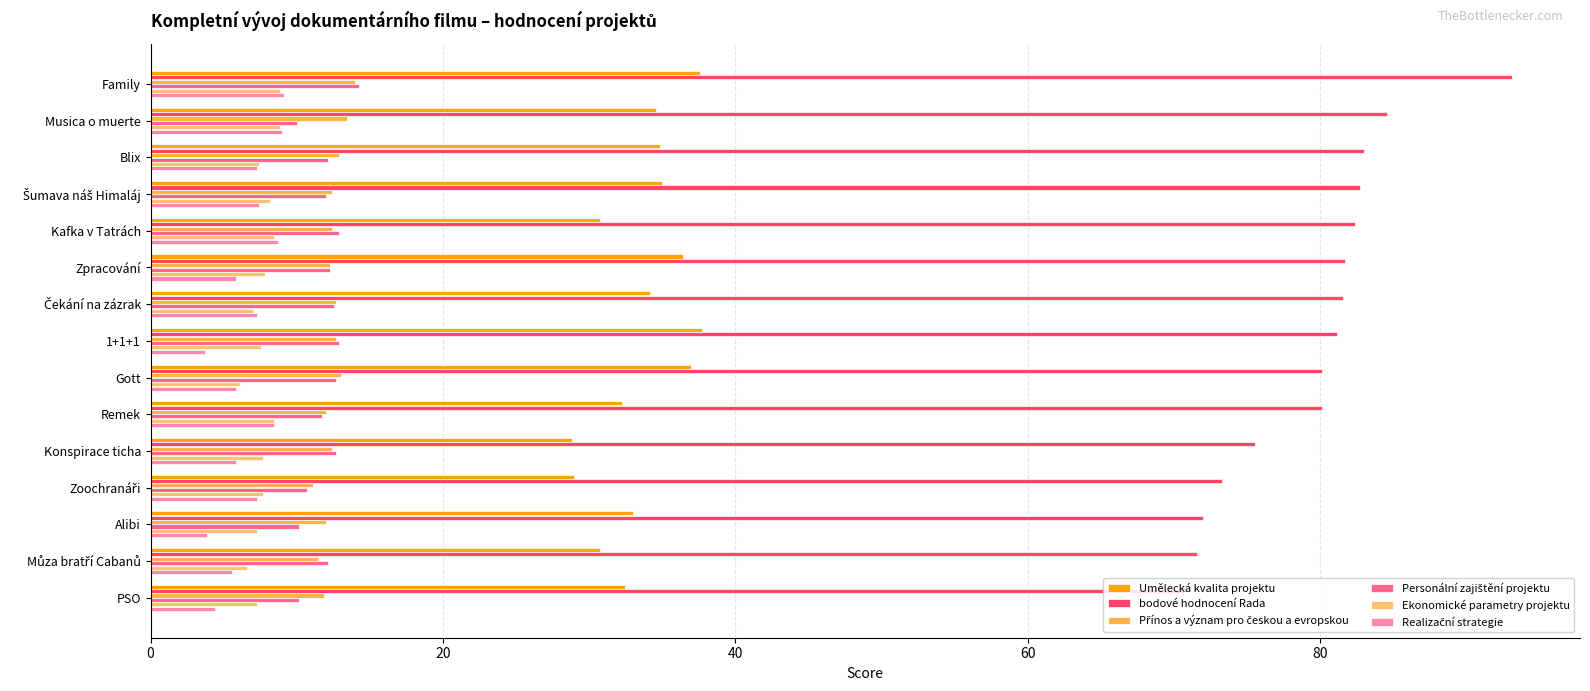

What is the average value of the Ekonomické parametry projektu series?

7.7